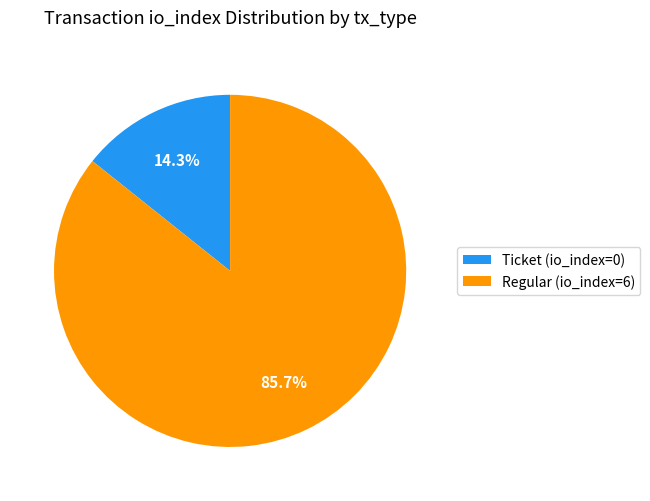

Between Ticket (io_index=0) and Regular (io_index=6), which is larger?

Regular (io_index=6)